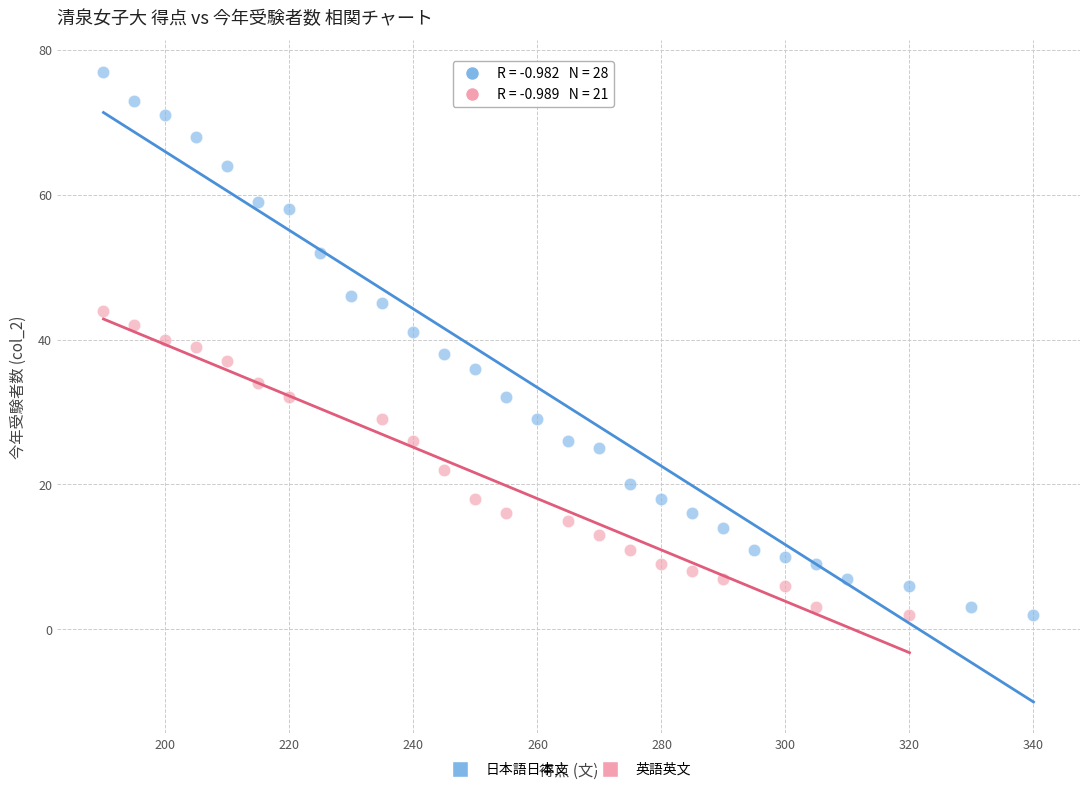

Which series reaches the maximum Y coordinate?

日本語日本文